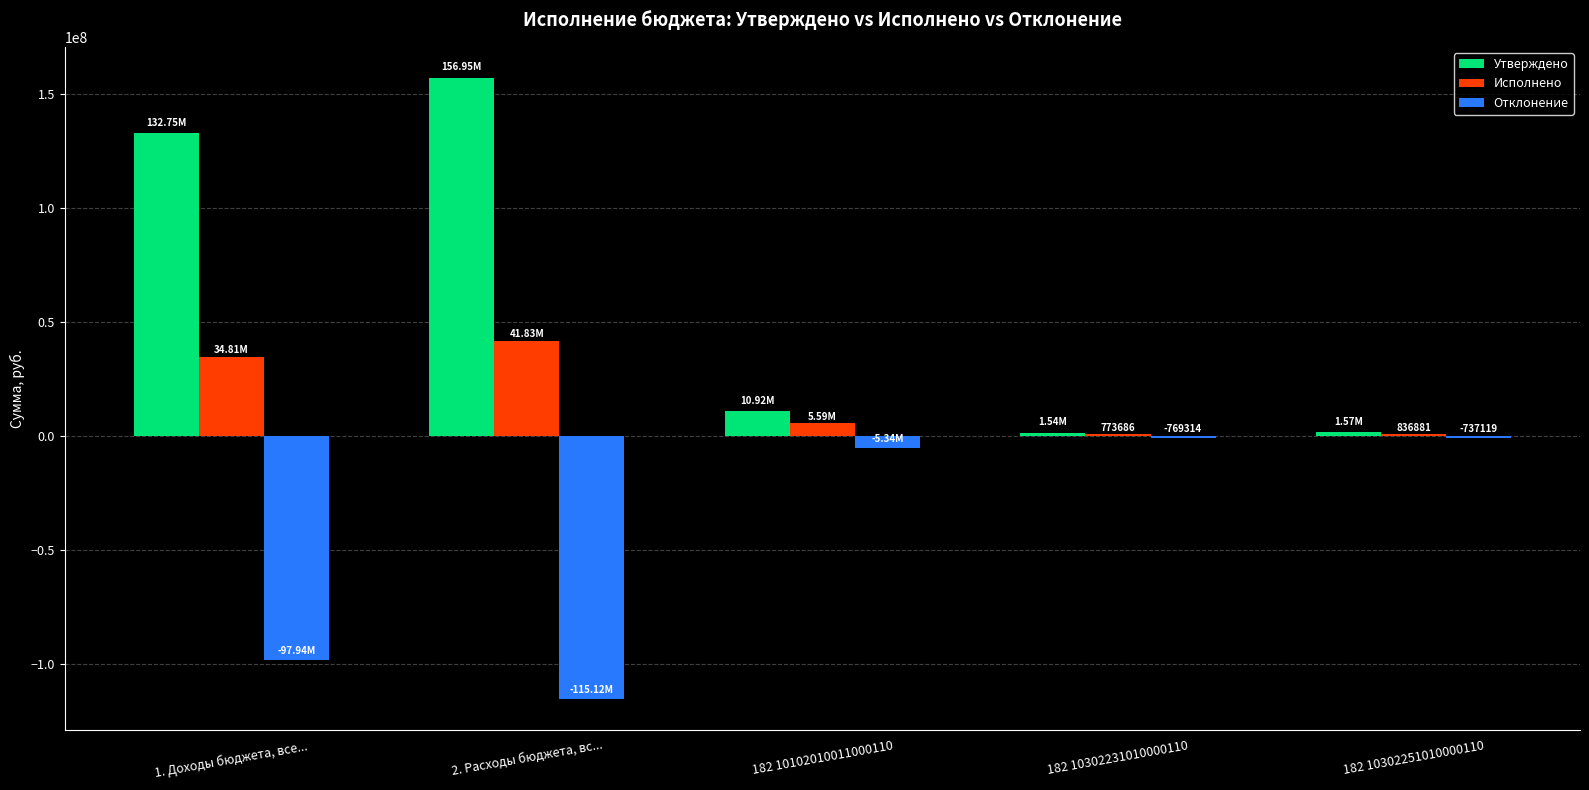

Is the value of Утверждено at 1. Доходы бюджета, все... greater than the value of Исполнено at 182 10302231010000110?

Yes